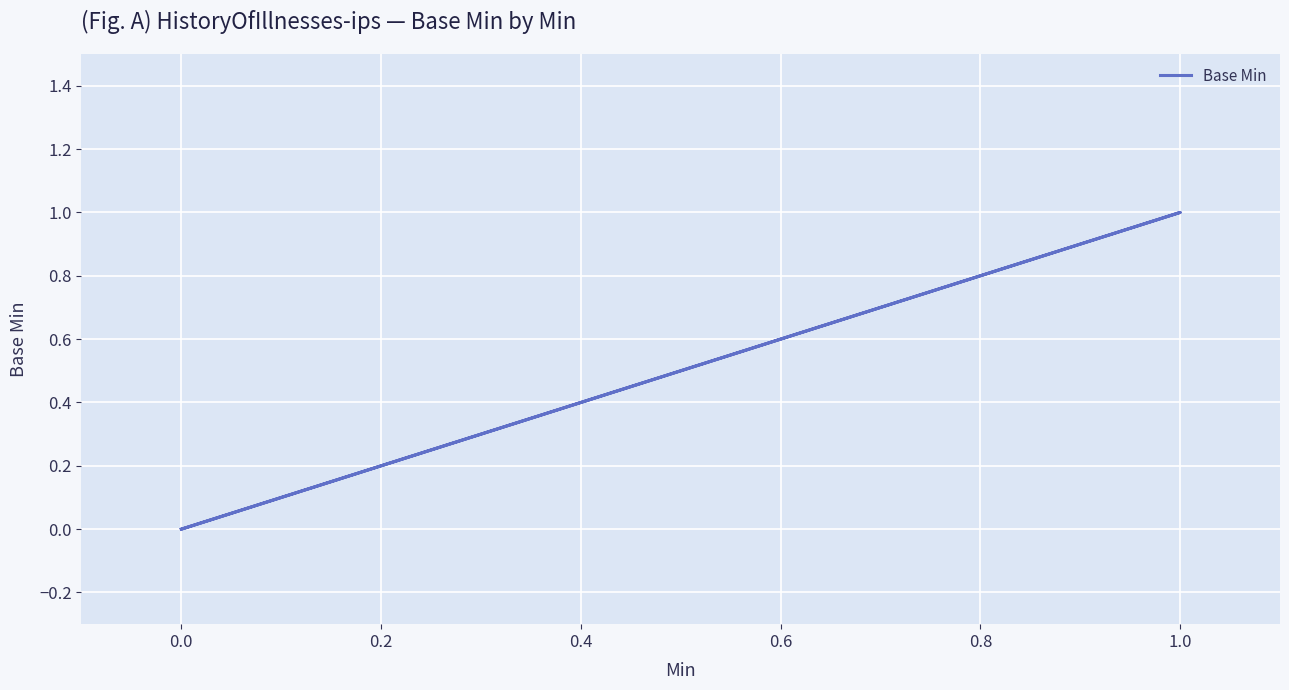

The chart shows a value of 1 at 0.4. True or false?

False